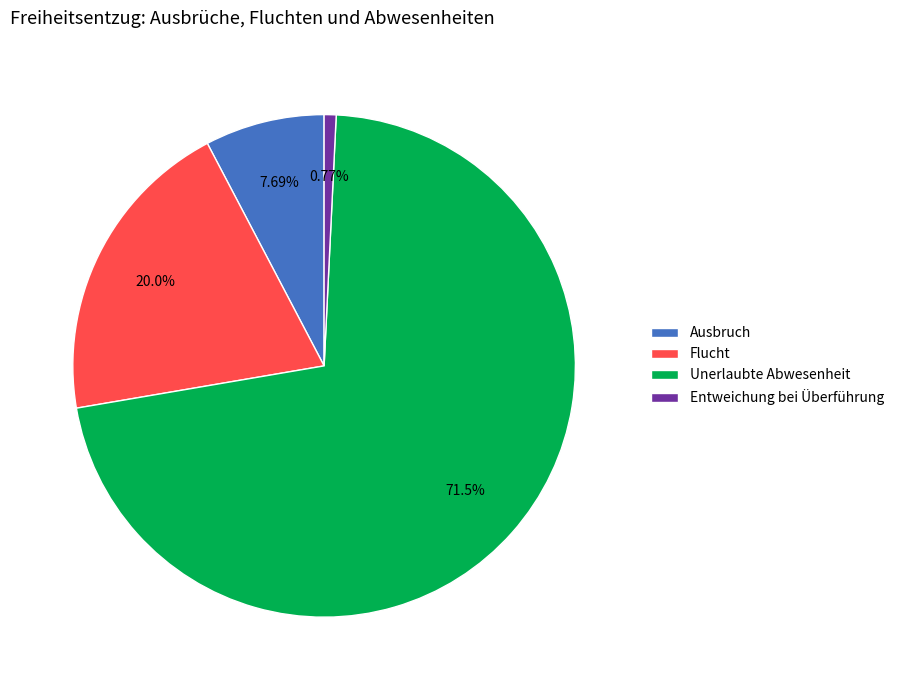

Is it true that Unerlaubte Abwesenheit is 72% of the pie?

True